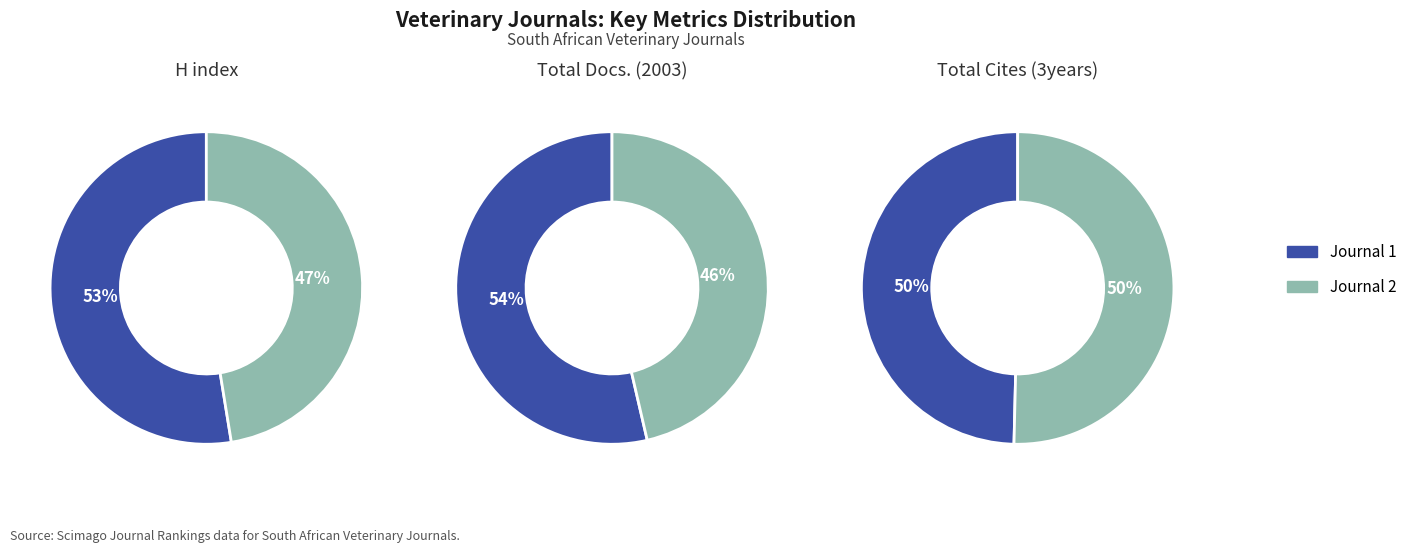

Does Journal of the South African Veterinary Association account for over 50% of the chart?

No